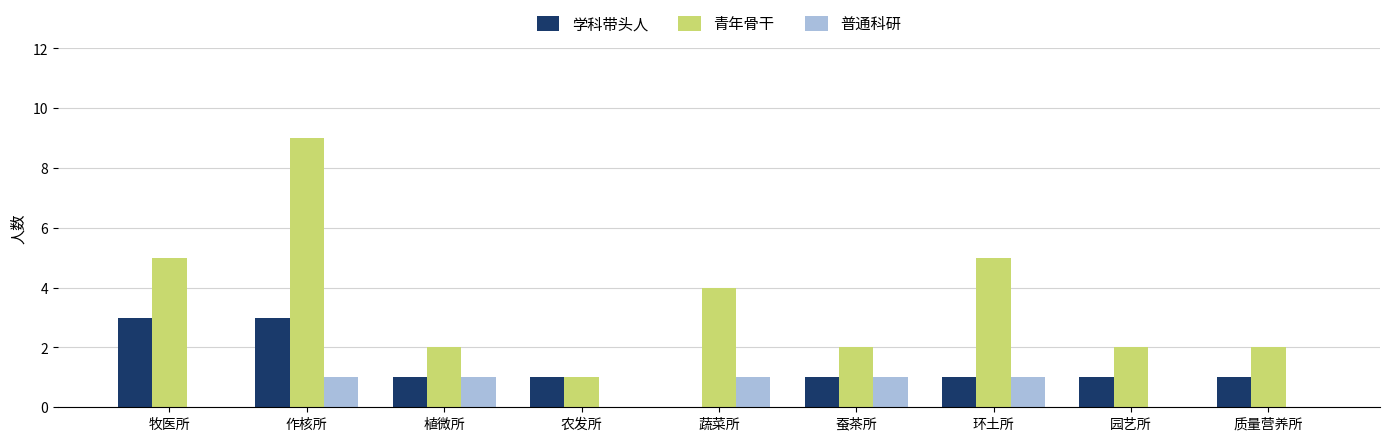

The value of 学科带头人 at 牧医所 is 2. True or false?

False